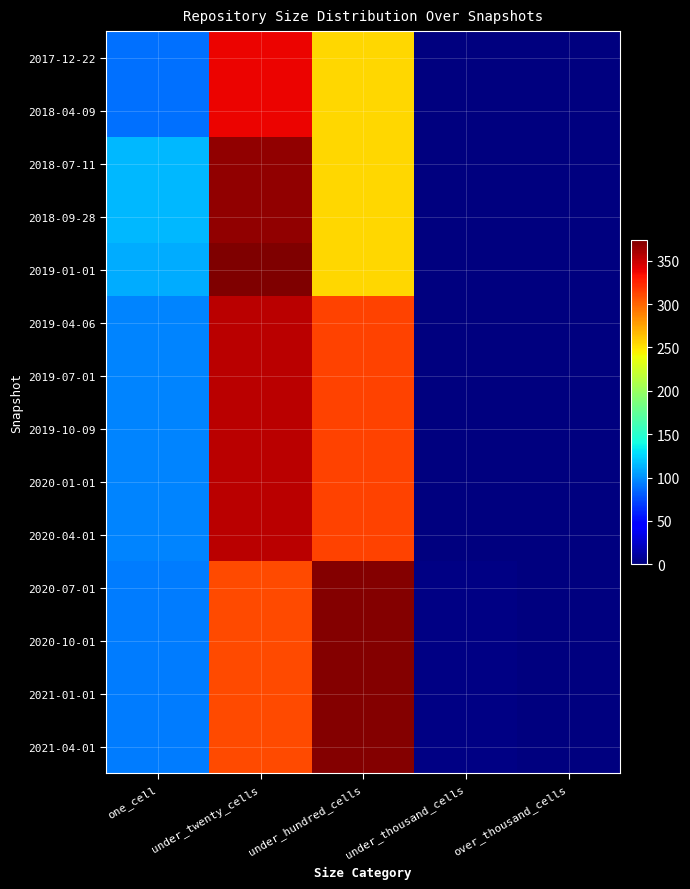

At how many categories does at least one series exceed 246?

2